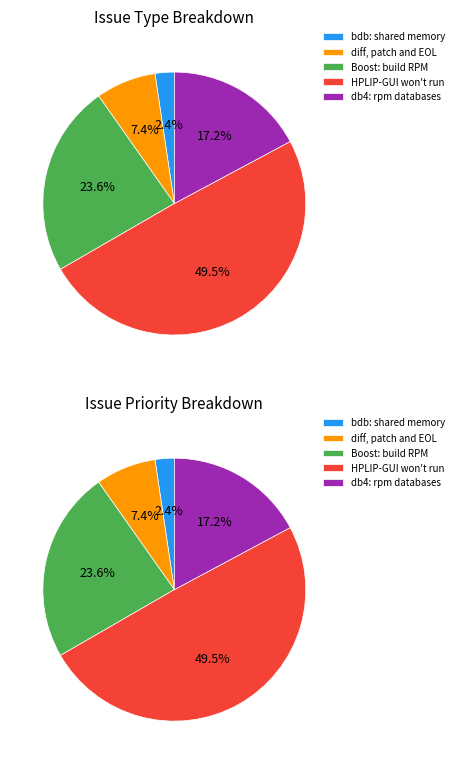

To the nearest percent, what is the difference between the HPLIP-GUI won't run and db4: rpm databases are still open after slice percentages?

32%